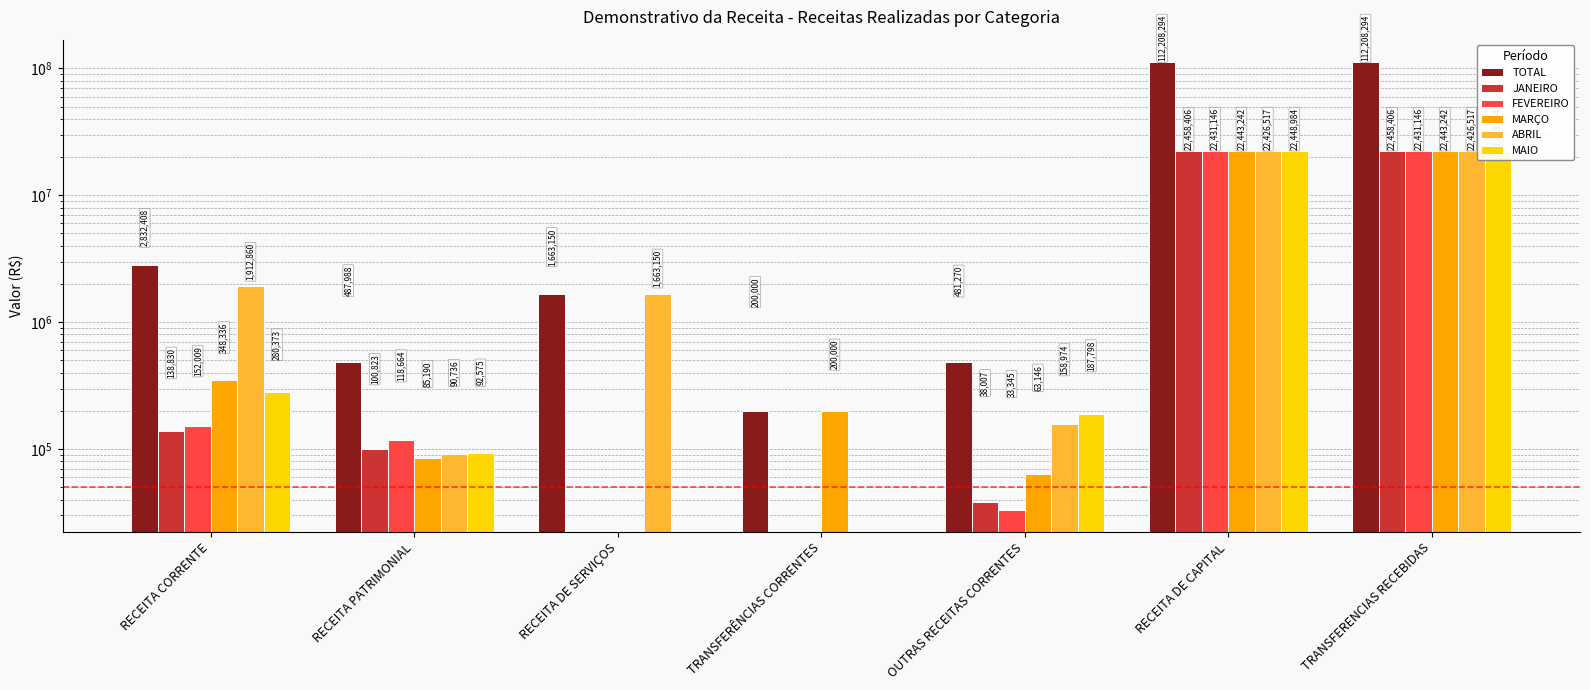

Are the bars grouped side by side (vs. stacked)?

Yes